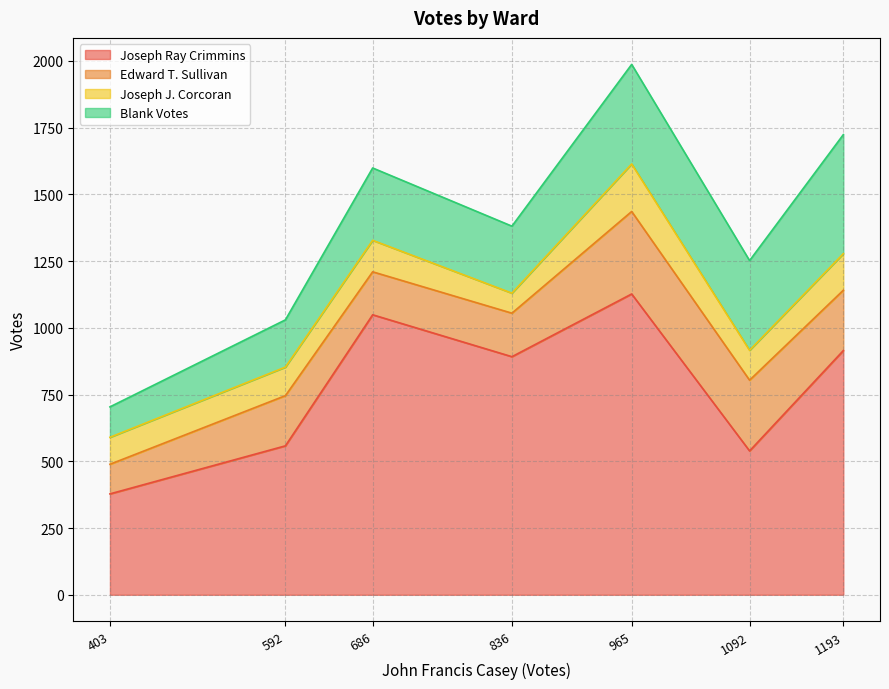

True or false: Joseph J. Corcoran and Edward T. Sullivan cross at least once.

False